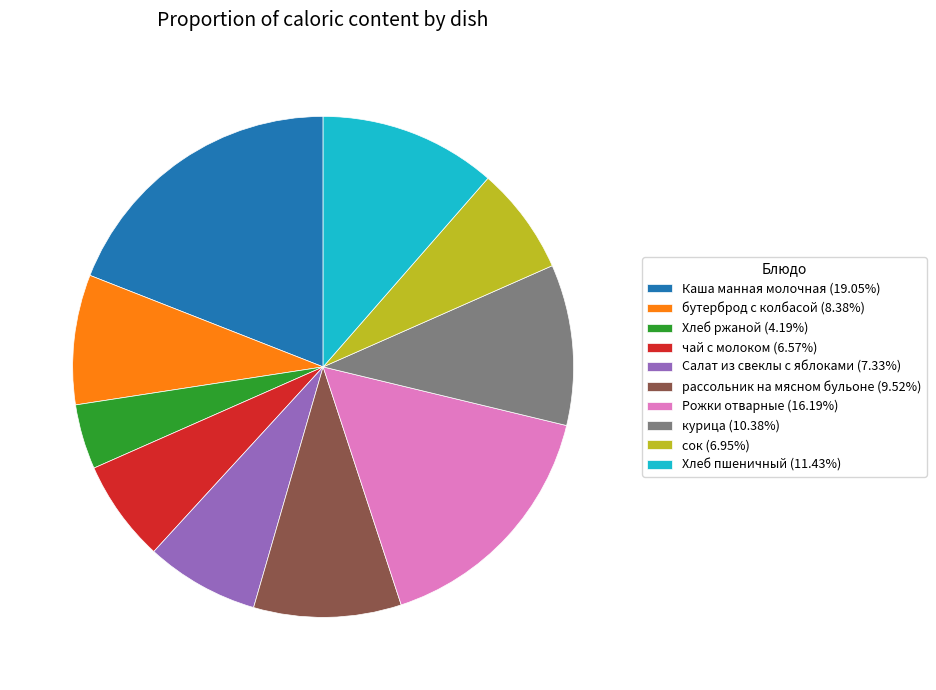

The Рожки отварные slice represents 8% of the pie. True or false?

False